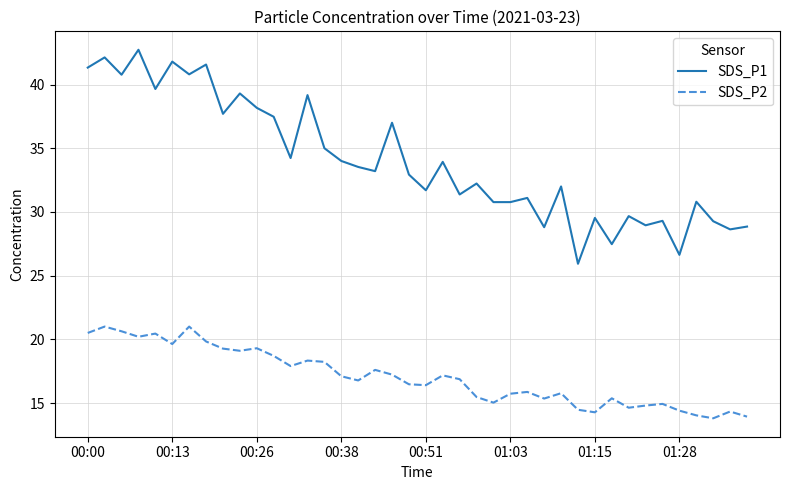

True or false: SDS_P2 and SDS_P1 cross at least once.

False